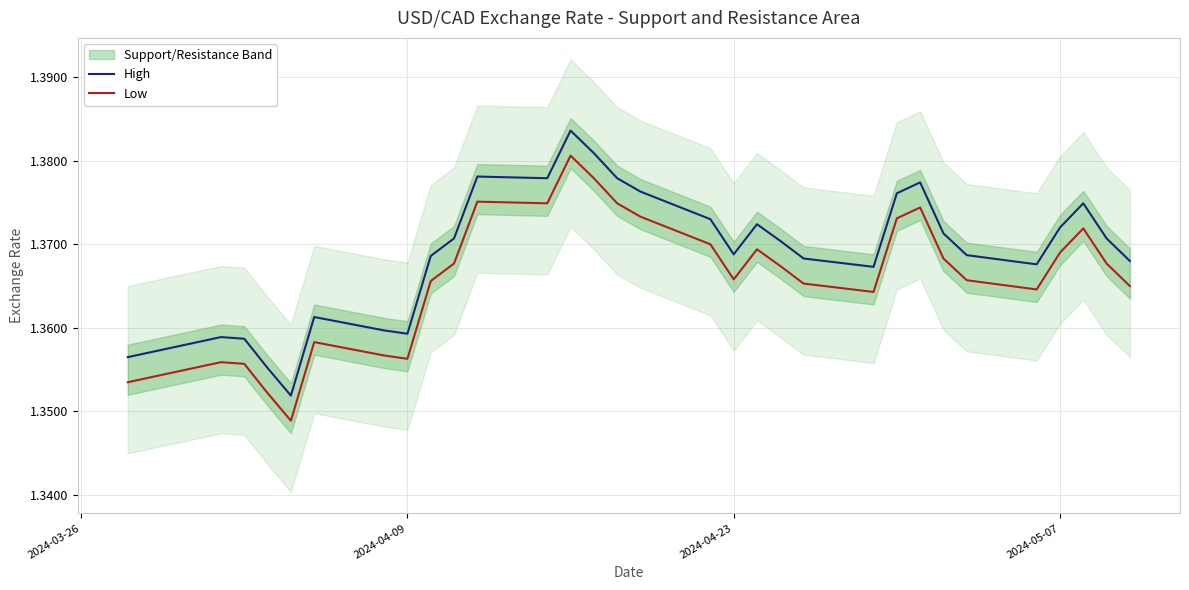

True or false: High and Low cross at least once.

False